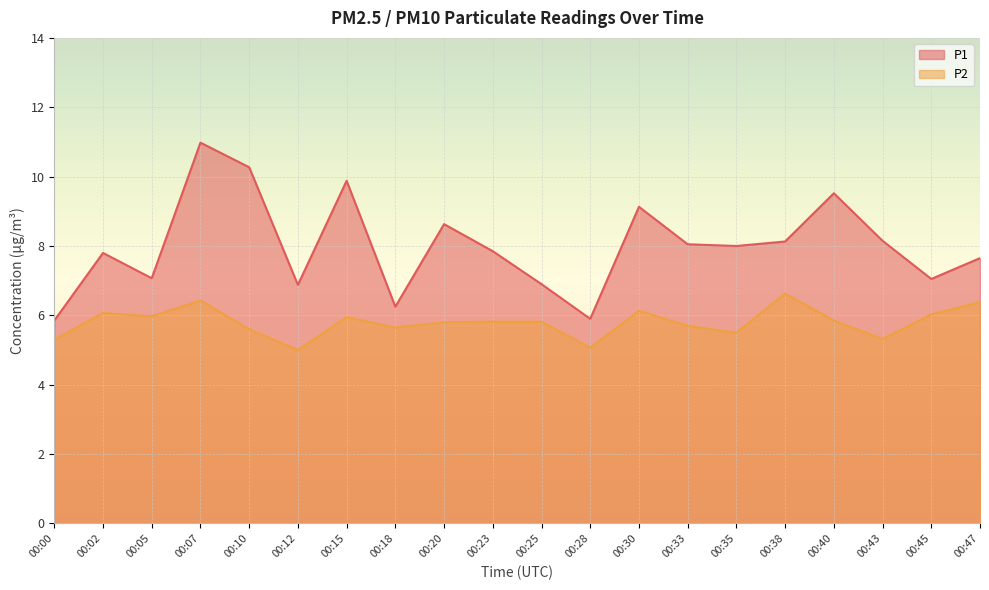

At which category does P1 reach its first local valley?

00:05